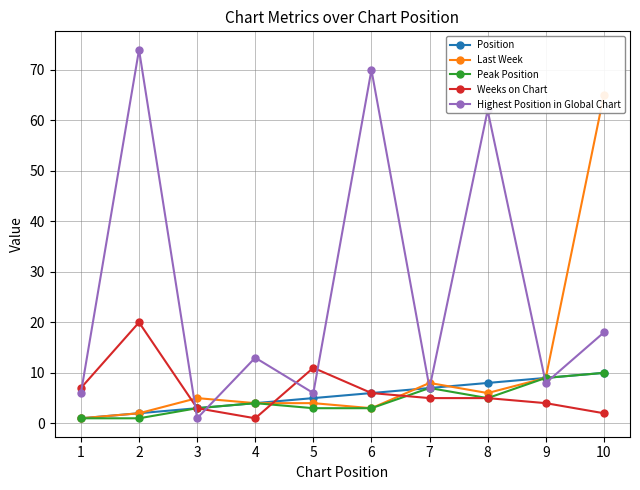

Is the value of Weeks on Chart at 6 greater than the value of Highest Position in Global Chart at 6?

No